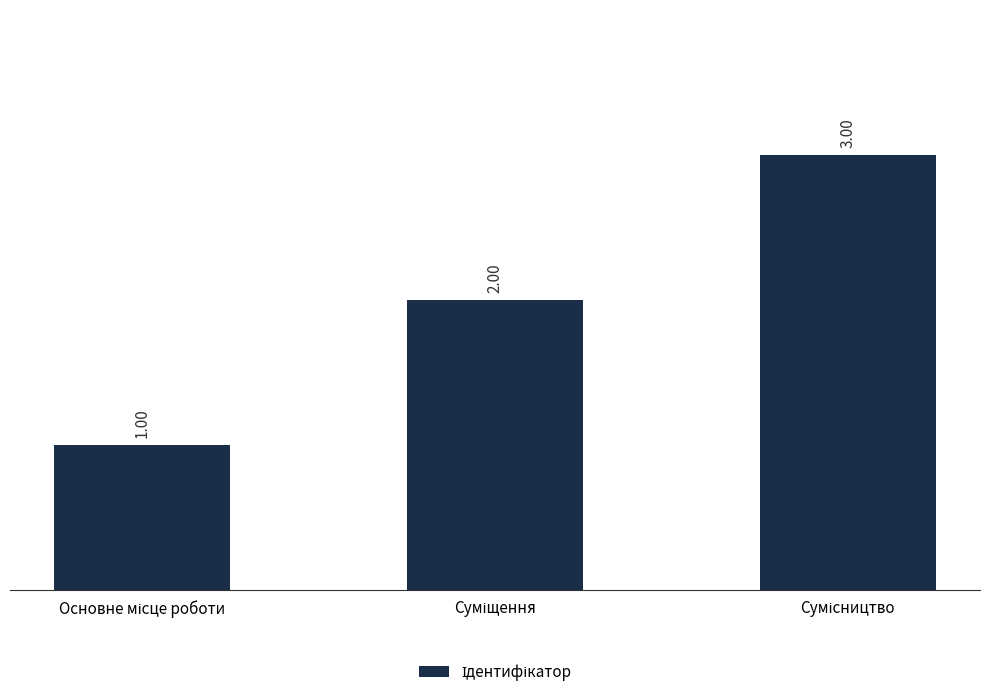

What is the sum of all values?

6